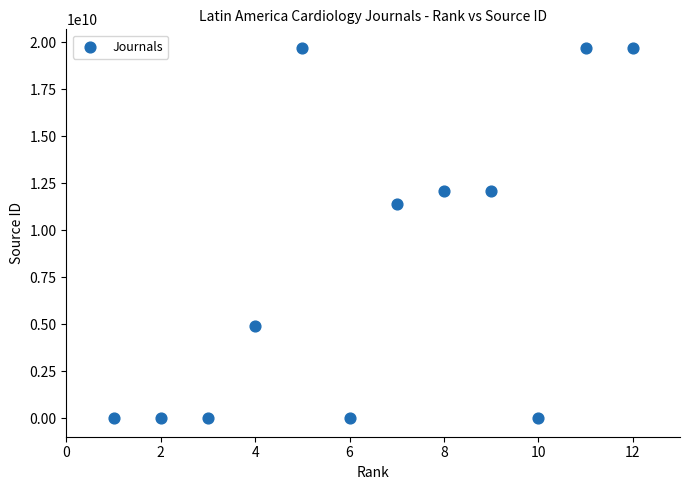

What Y value in the scatter plot is closest to 9850104026?

11400153313